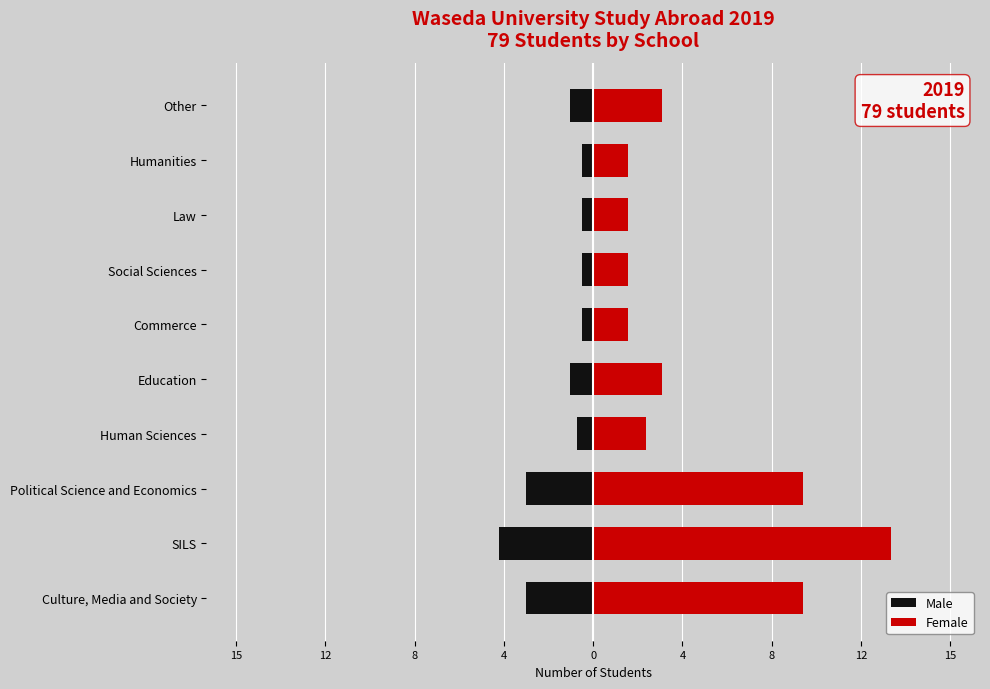

Reading right to left, transcribe all the data shown in this chart.

Male: -1.0	-0.5	-0.5	-0.5	-0.5	-1.0	-0.7	-2.9	-4.1	-2.9
Female: 3.0	1.5	1.5	1.5	1.5	3.0	2.3	9.1	12.9	9.1